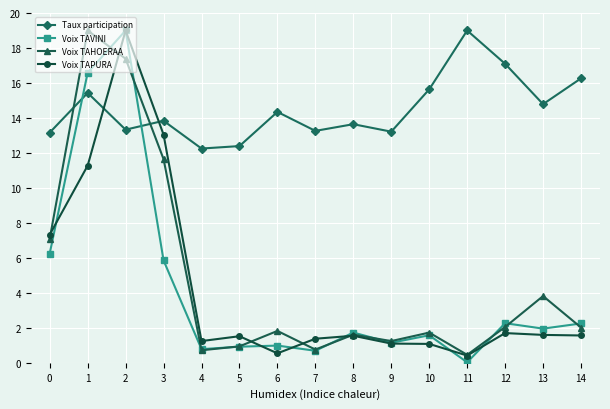

What is the total value across all series at 9?

16.7